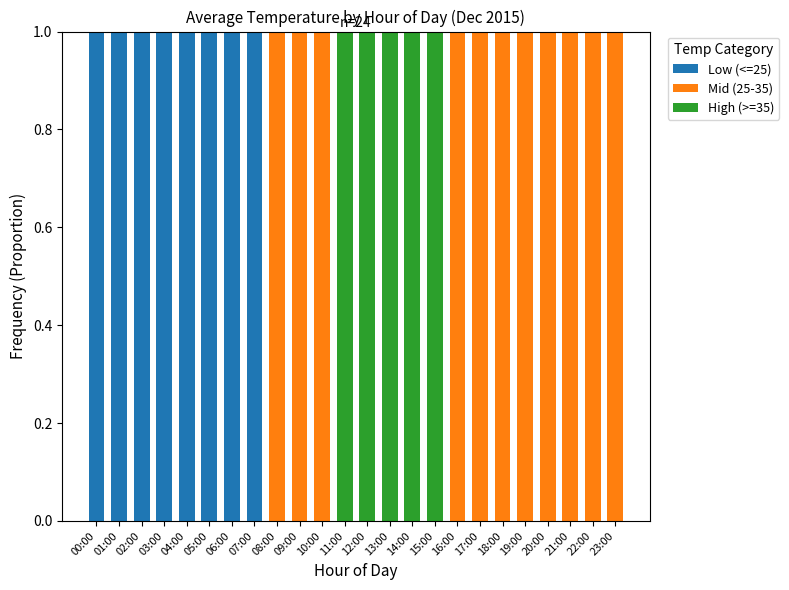

What is the label of the 4th bar from the left?

03:00